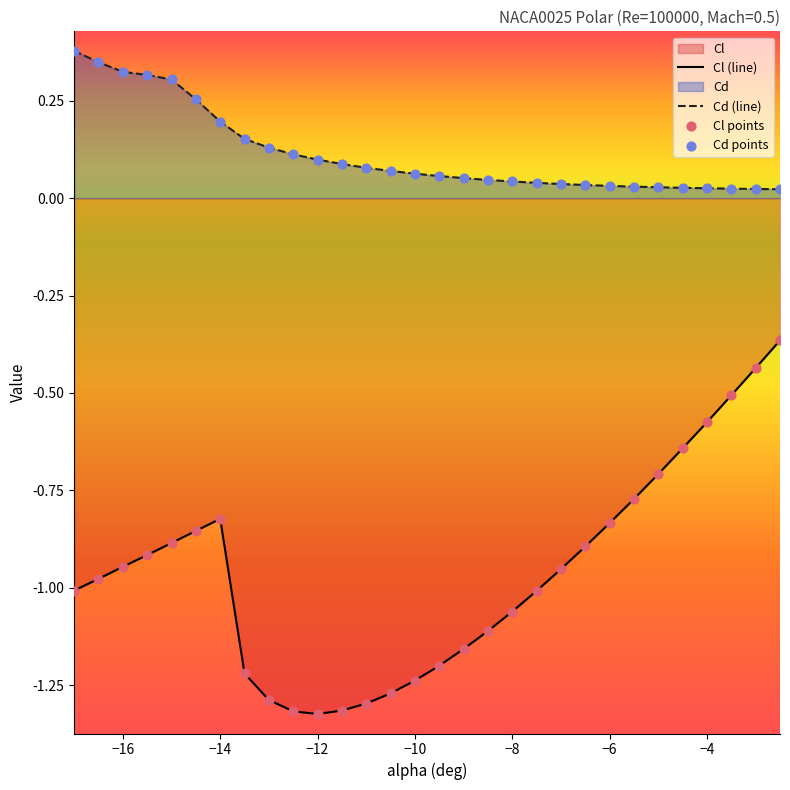

At how many categories does at least one series exceed 0?

30